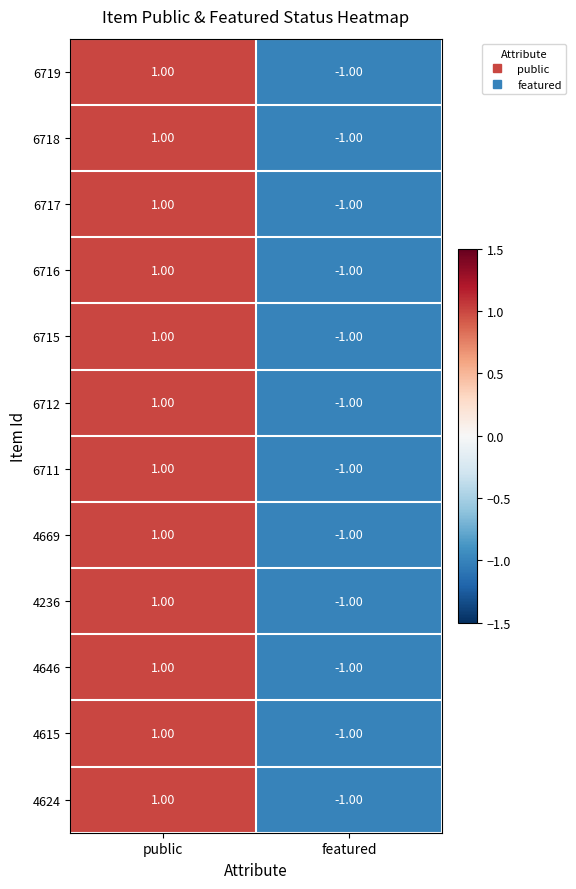

List the labels in order of 6712 value, largest first.

public, featured